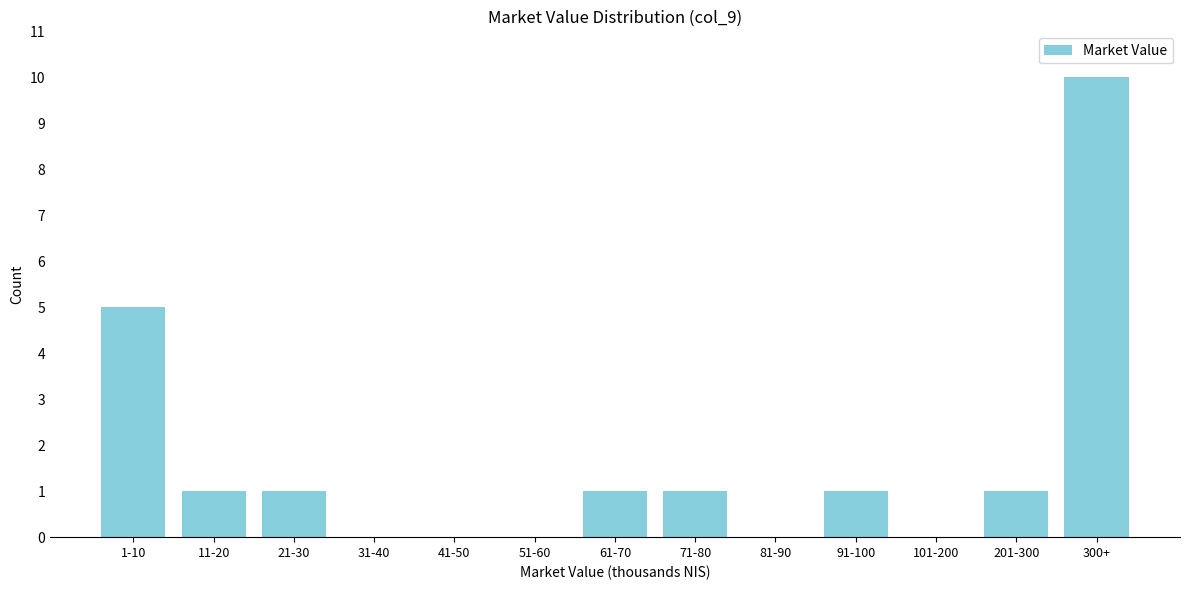

Reading right to left, list all the values displayed in this chart.

300+=10	201-300=1	101-200=0	91-100=1	81-90=0	71-80=1	61-70=1	51-60=0	41-50=0	31-40=0	21-30=1	11-20=1	1-10=5